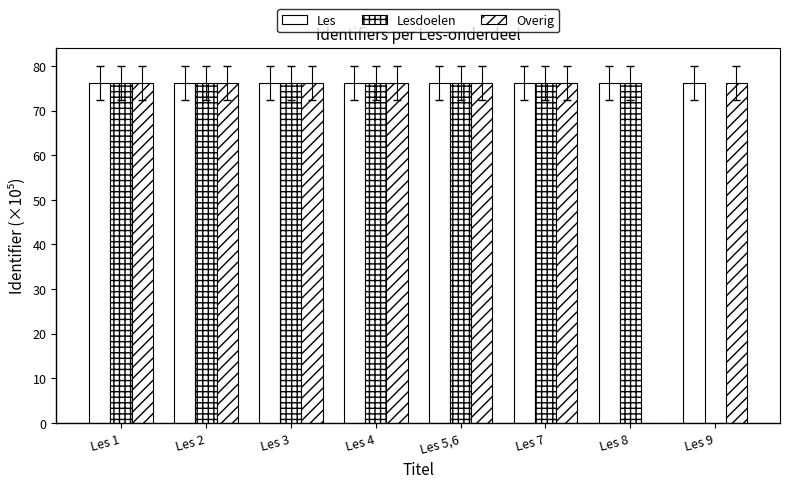

How many categories are shown in the chart?

8